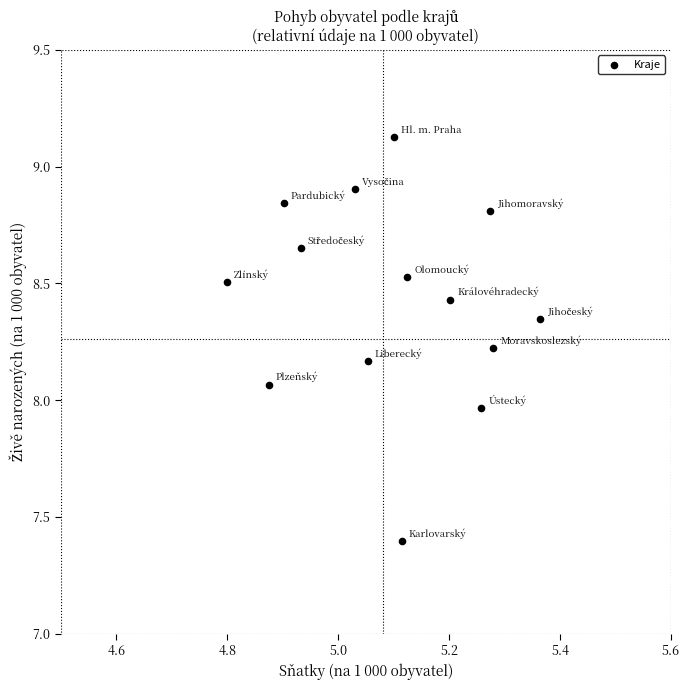

What is the range of X values (max minus min)?

0.6